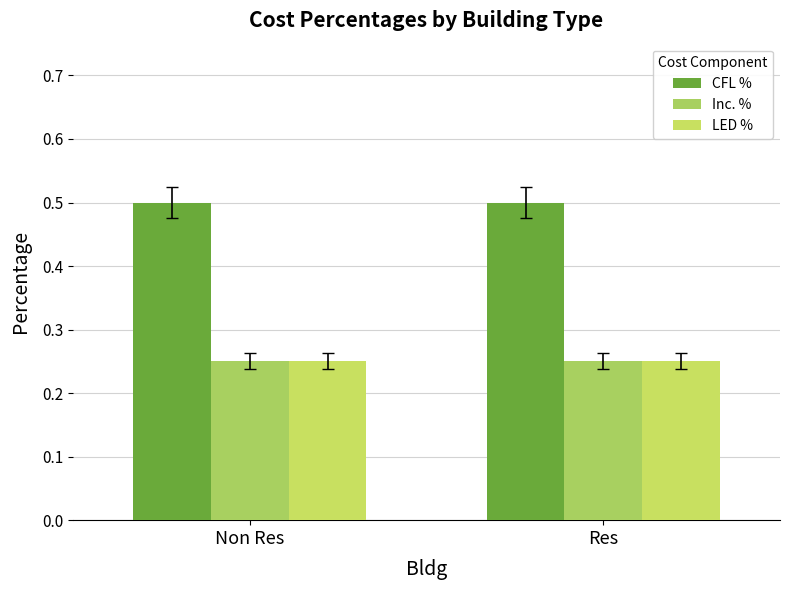

Rank the series at Res from highest to lowest value.

CFL %, Inc. %, LED %